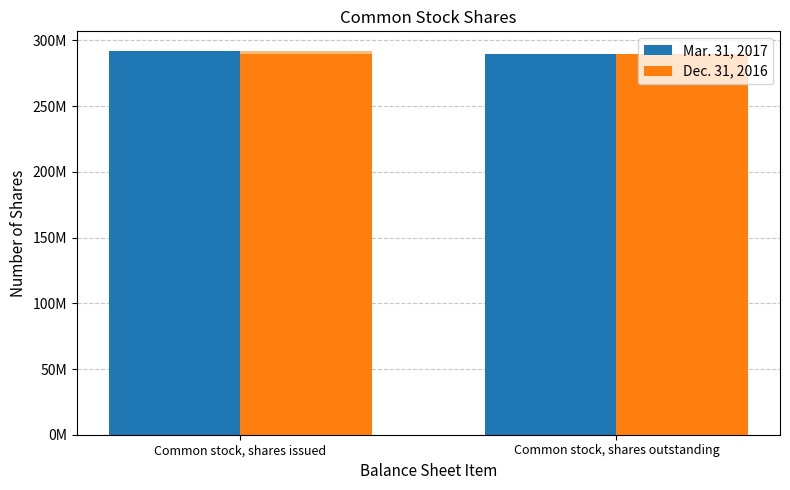

Does the chart contain stacked bars?

No